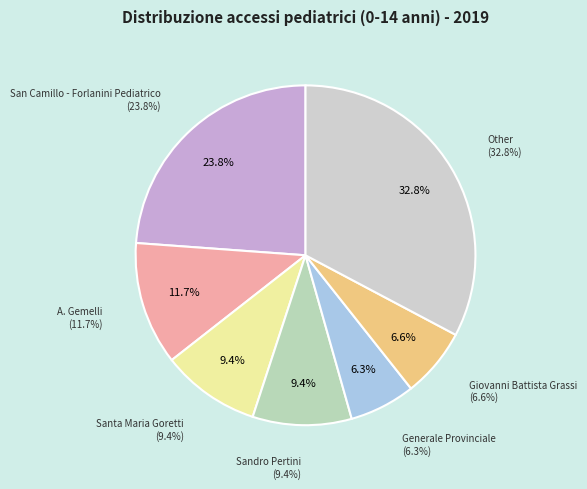

Which has a higher value, Other or Sandro Pertini?

Other